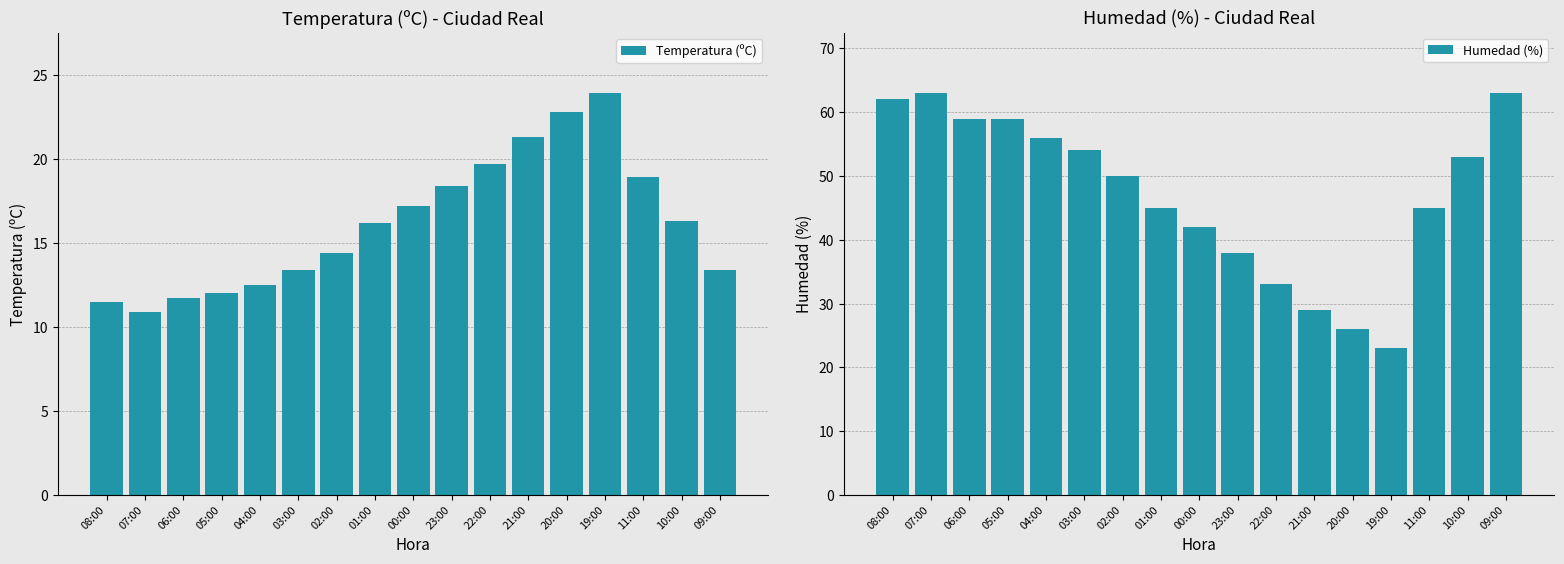

Which has a higher value, 01:00 or 11:00?

11:00